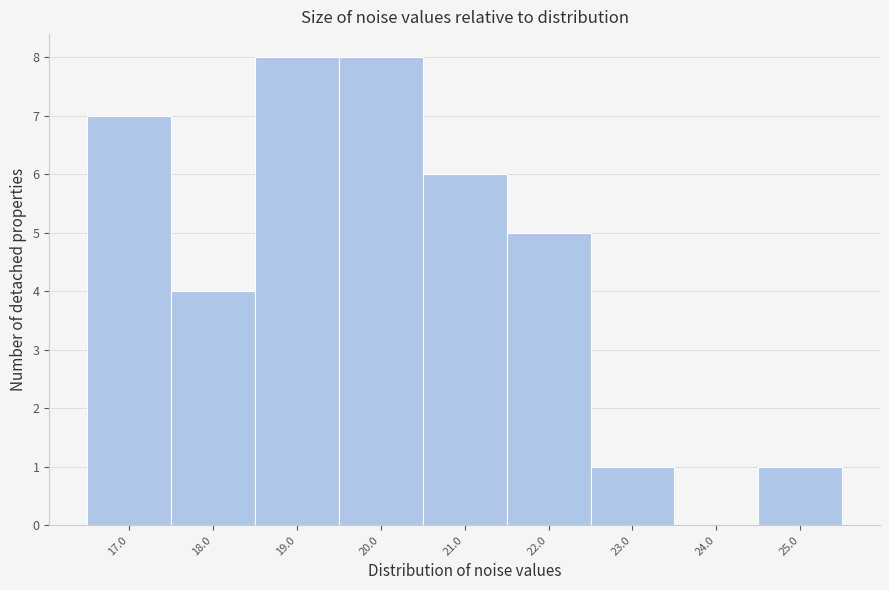

Reading left to right, transcribe all the data shown in this chart.

17.0=7	18.0=4	19.0=8	20.0=8	21.0=6	22.0=5	23.0=1	24.0=0	25.0=1